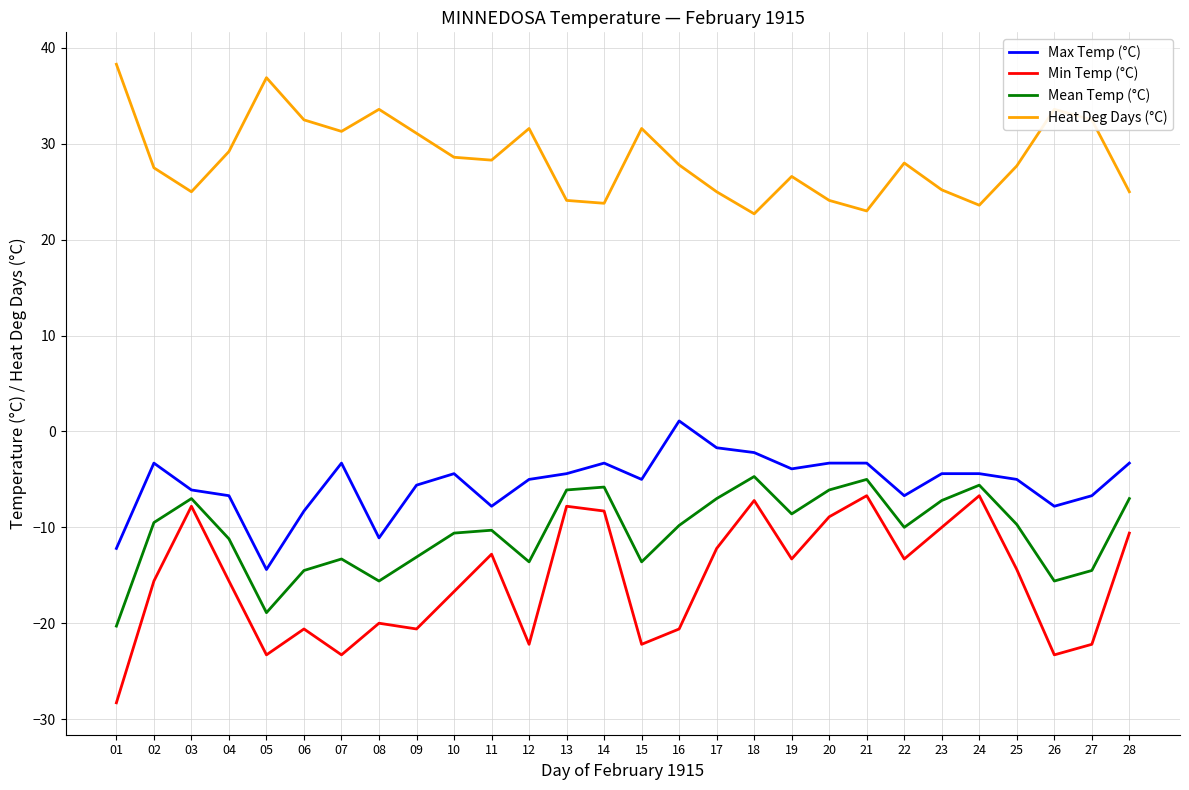

Rank the series at 09 from highest to lowest value.

Heat Deg Days (°C), Max Temp (°C), Mean Temp (°C), Min Temp (°C)